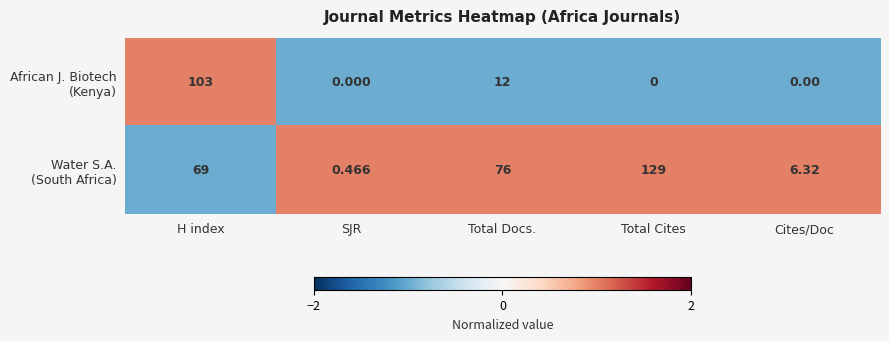

How many distinct data groups are displayed?

2